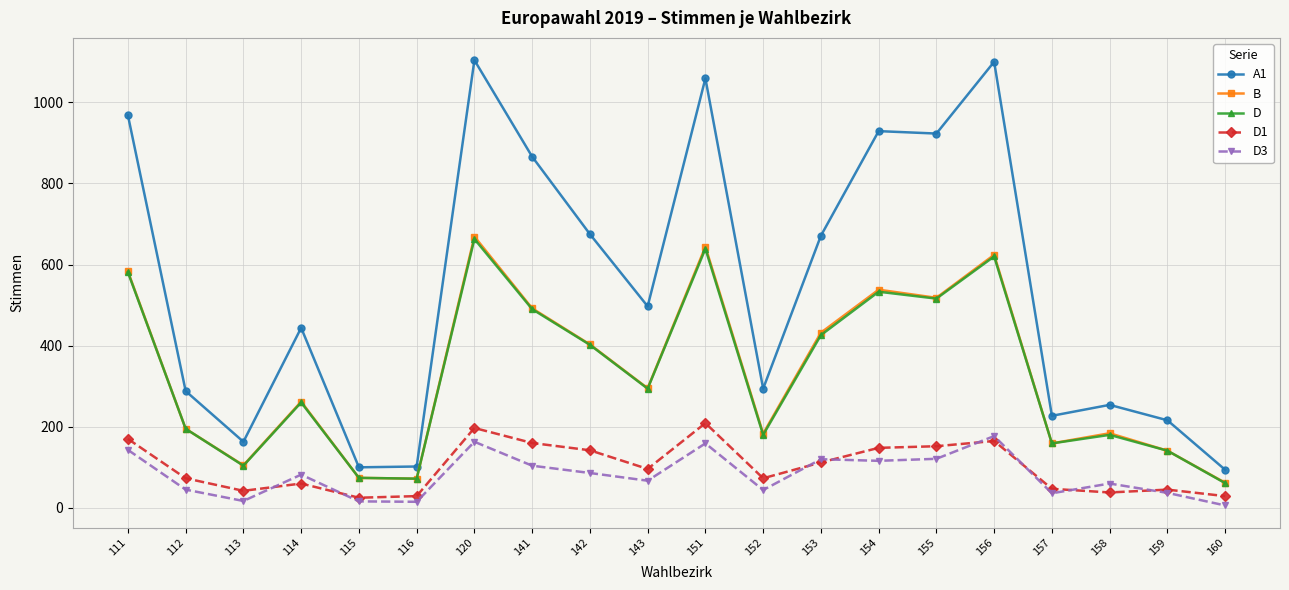

Where is the first local minimum for A1?

113